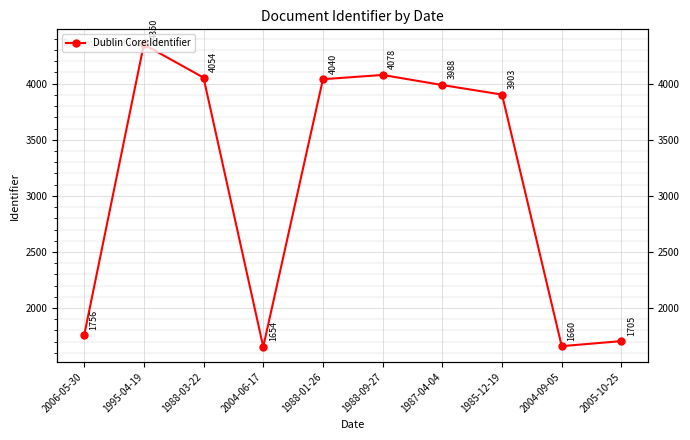

Does the chart display data point markers on the line(s)?

Yes